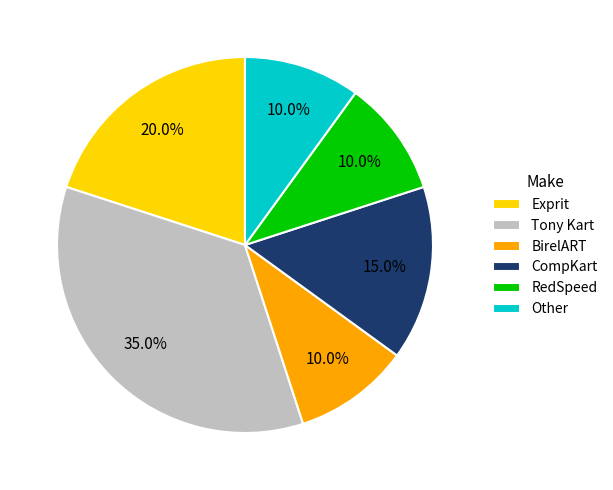

What percentage is NOT represented by BirelART?

90.0%